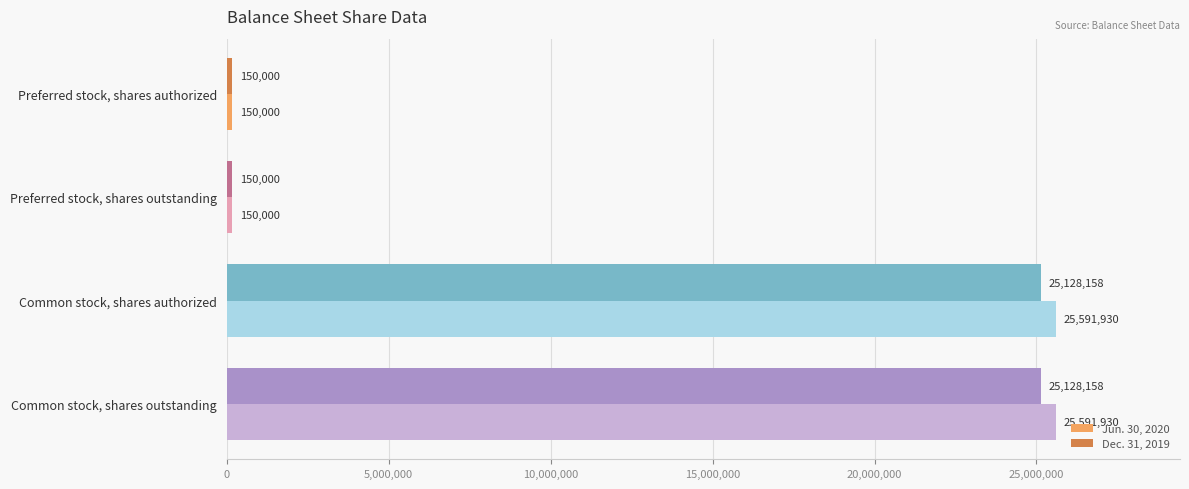

List the series in order of their overall mean, highest first.

Jun. 30, 2020, Dec. 31, 2019